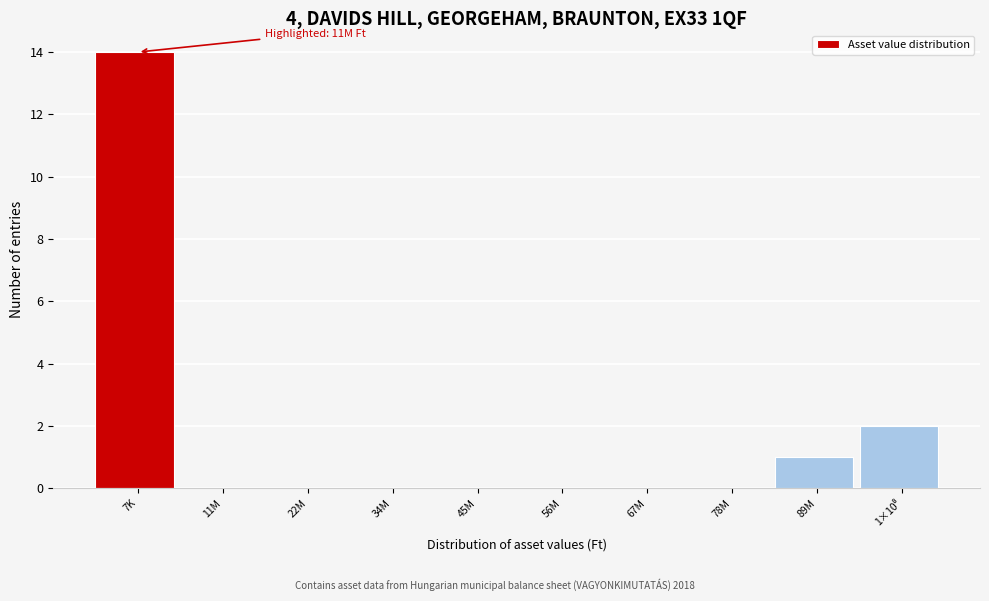

What is the change in value from 56M to 89M?

+1